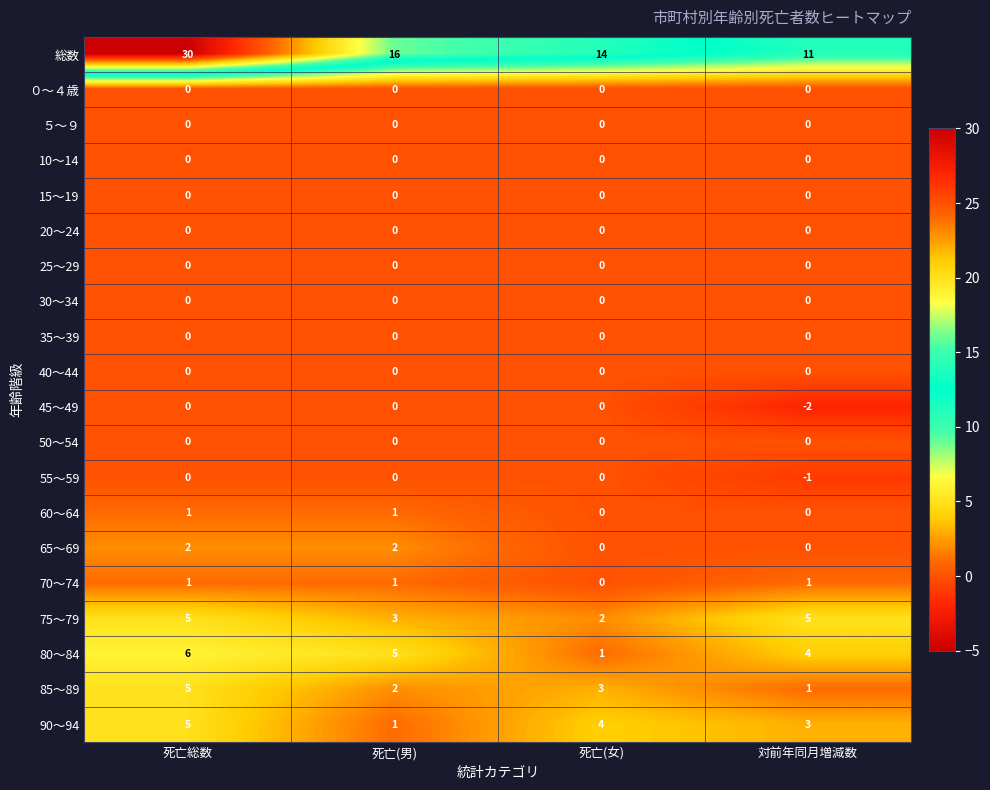

Count the 85～89 values in the range 2 to 5.

3